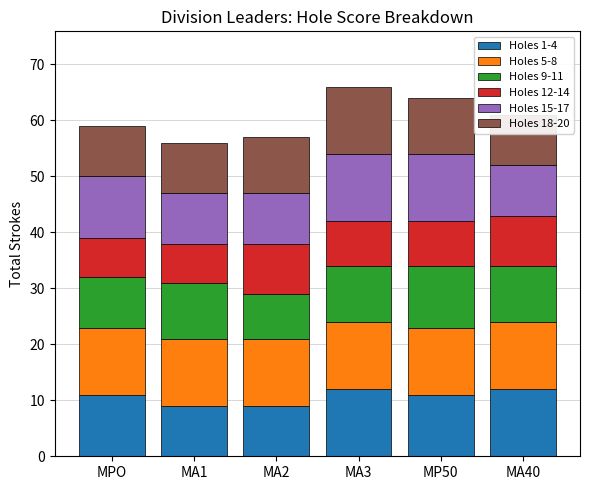

What is the average value of the Holes 5-8 series?

12